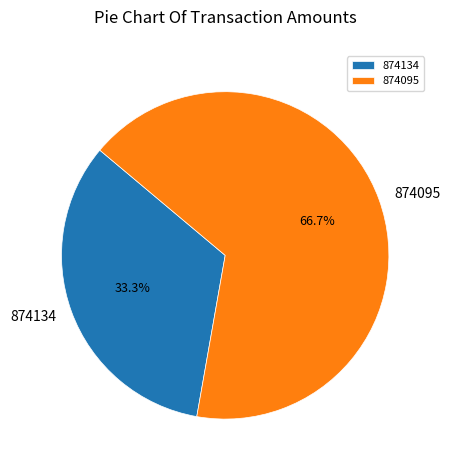

Does 874095 represent more than half of the total?

Yes